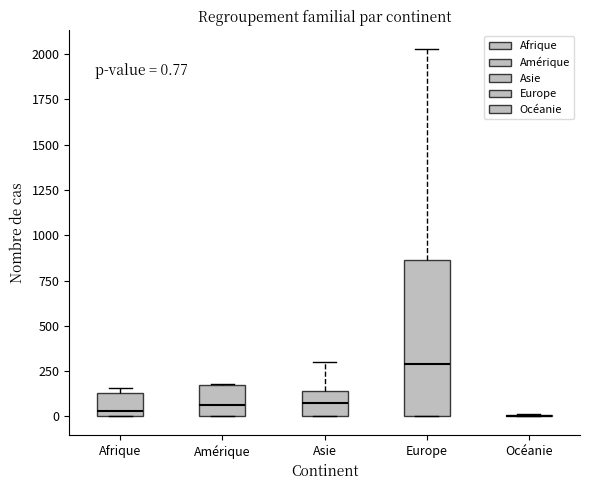

Comparing the boxes themselves (not the whiskers), which one is the tallest?

Europe